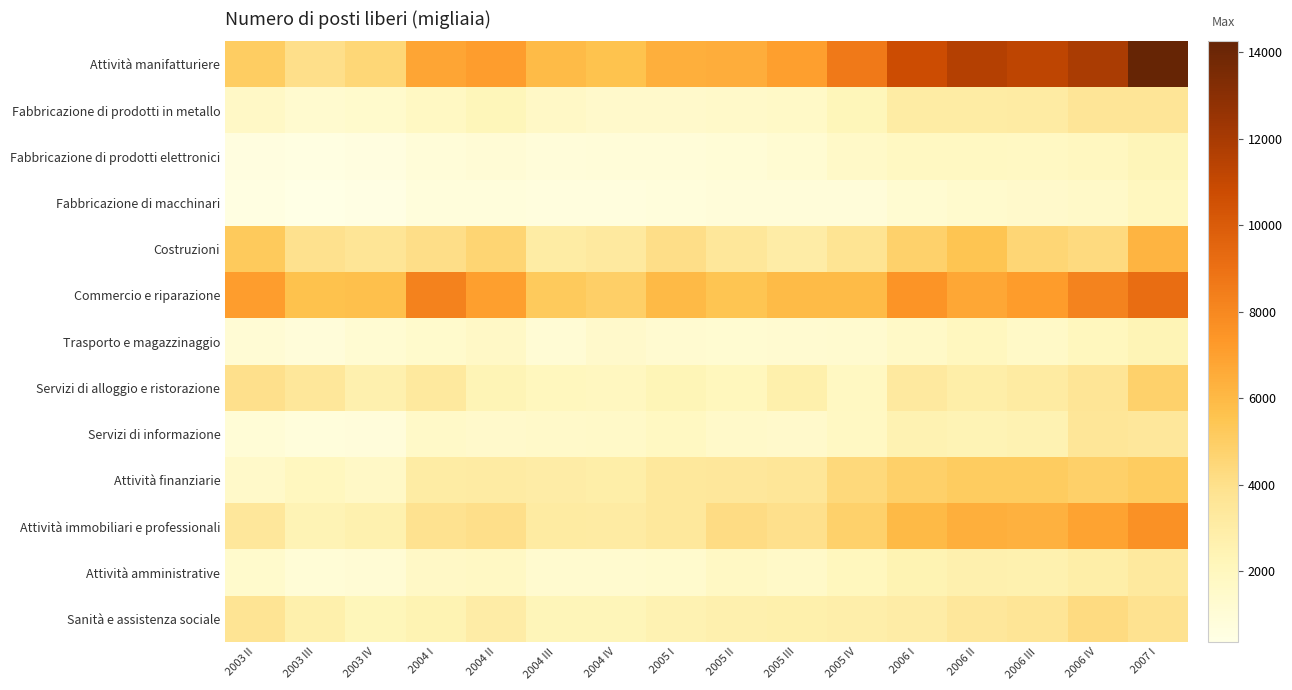

What is the total value across all series at 2003 II?

36341.3